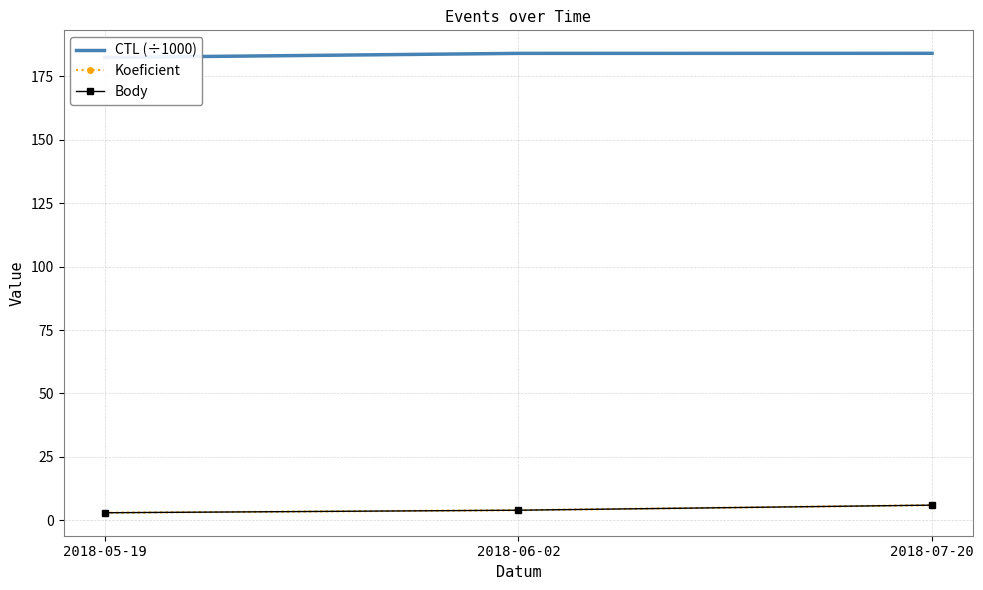

What is the label of the 3rd point from the left?

2018-07-20